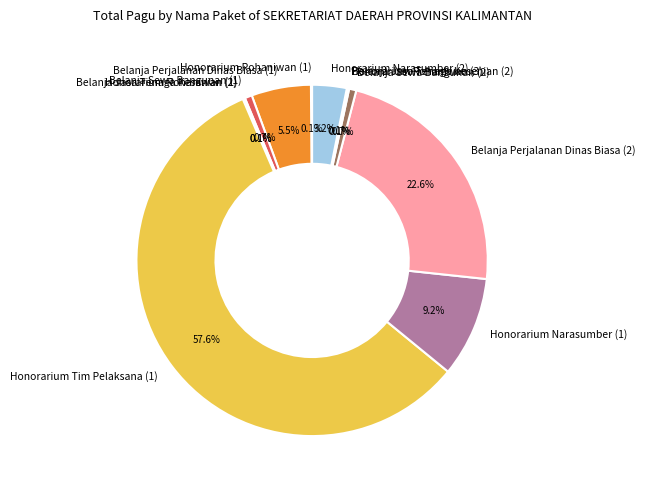

Which category has the biggest portion of the pie?

Honorarium Tim Pelaksana (1)